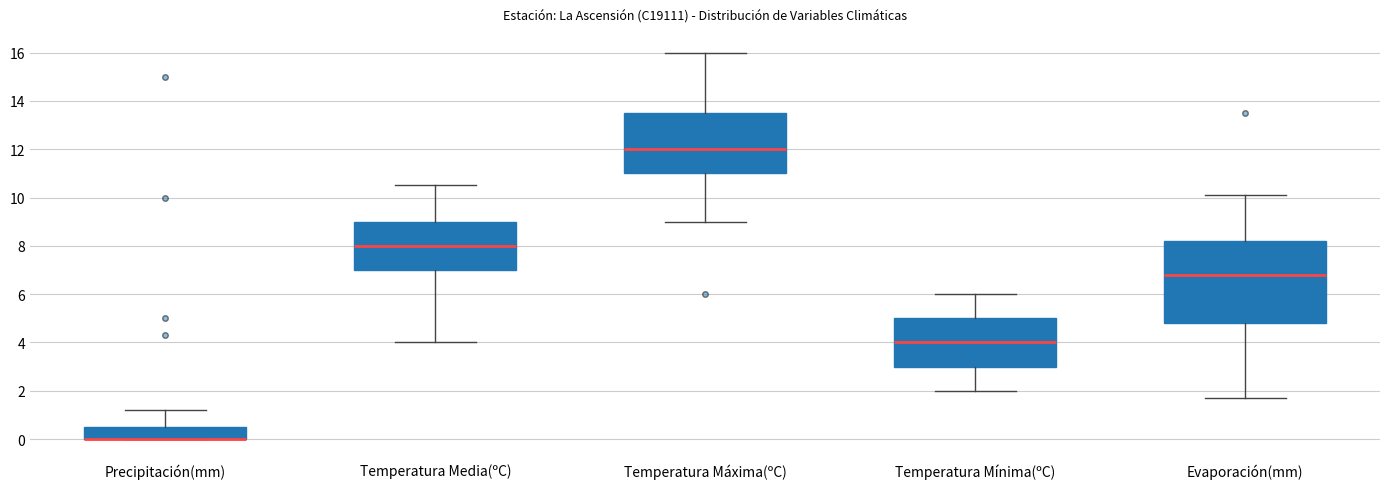

Where is the lower edge of the box for Evaporación(mm) on the y-axis? The values are not printed on the chart, so give them approximately, as read against the axis.

4.8